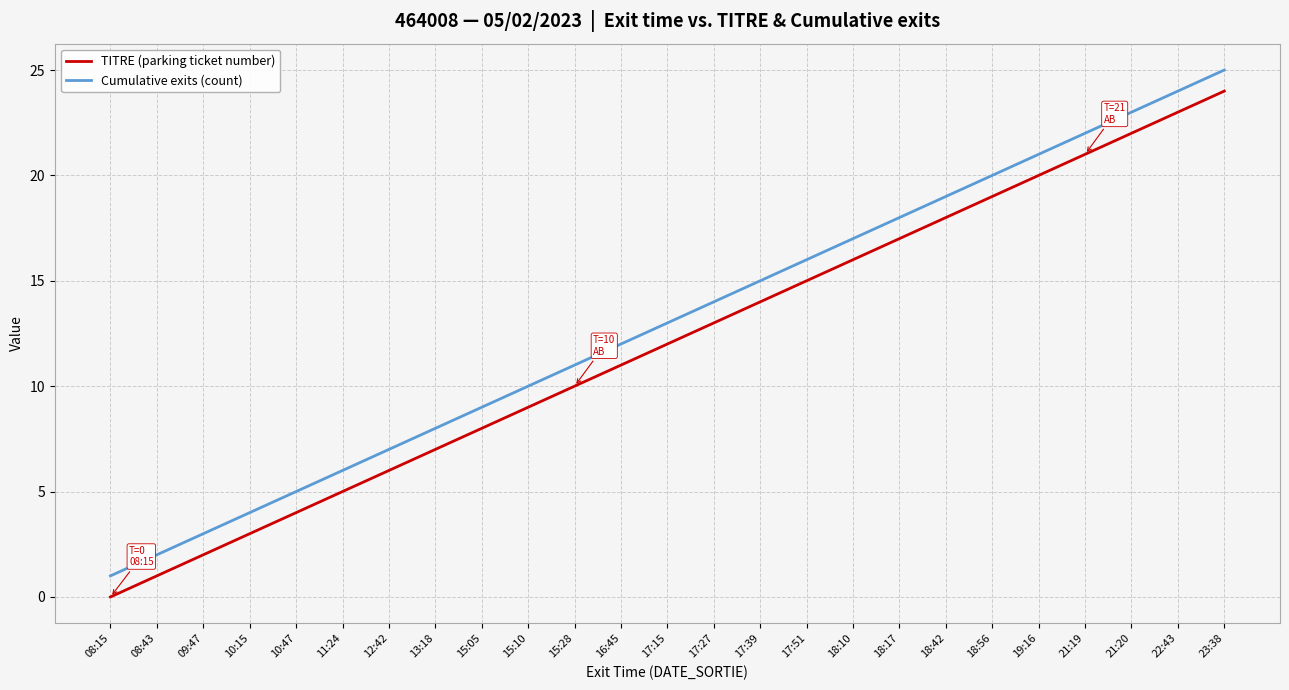

What is the maximum value for Cumulative exits (count)?

25